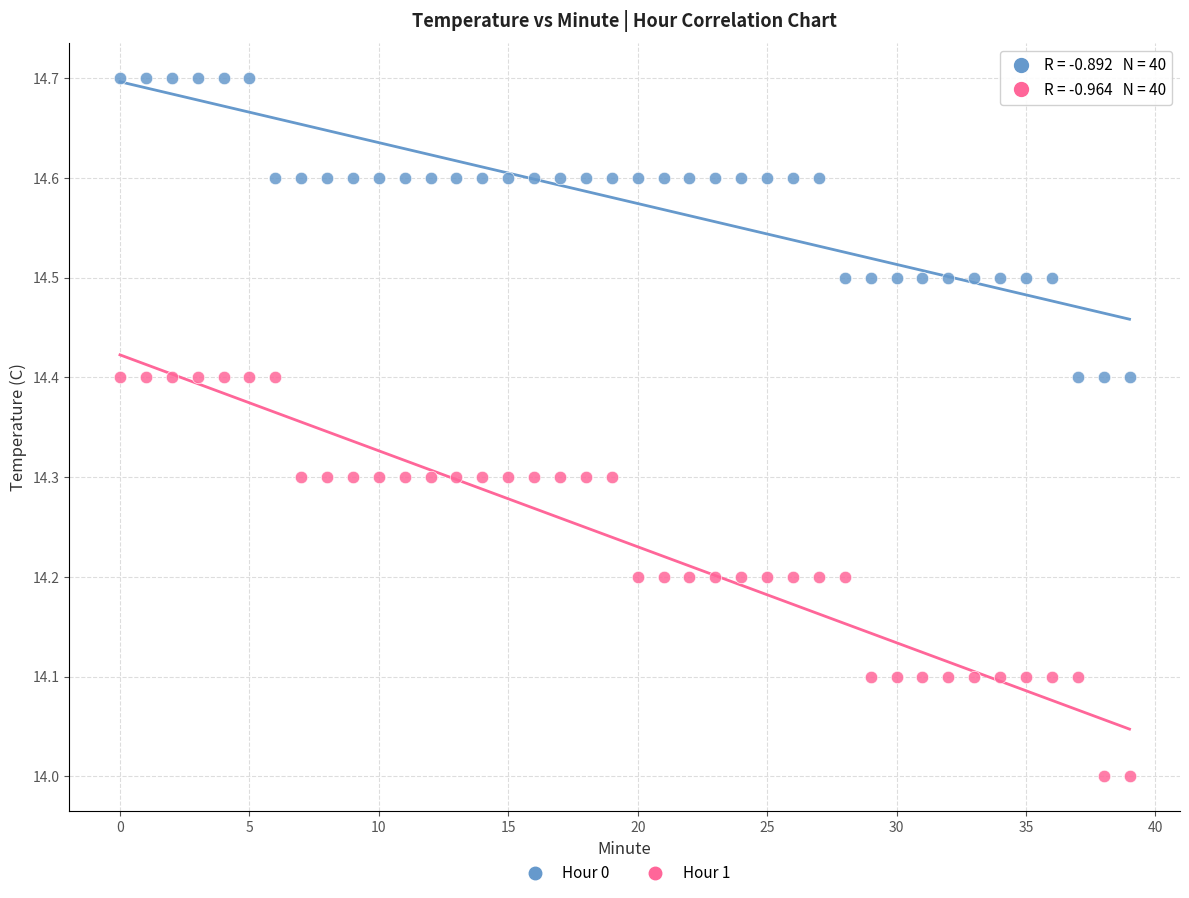

Which series contains the highest Y value?

Hour 0